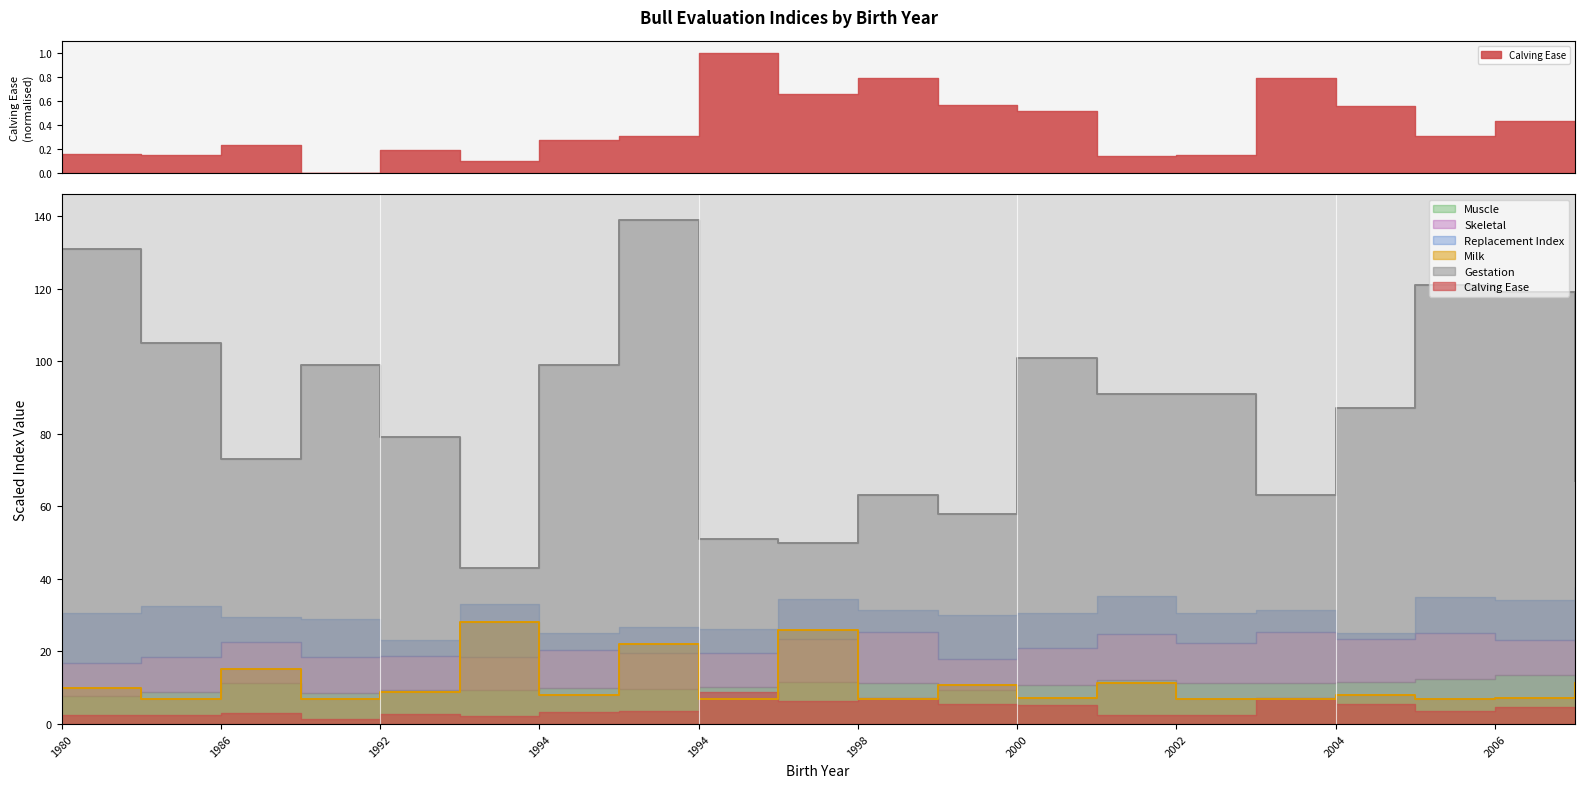

Is it true that Replacement Index equals 133.5 at 2006?

False